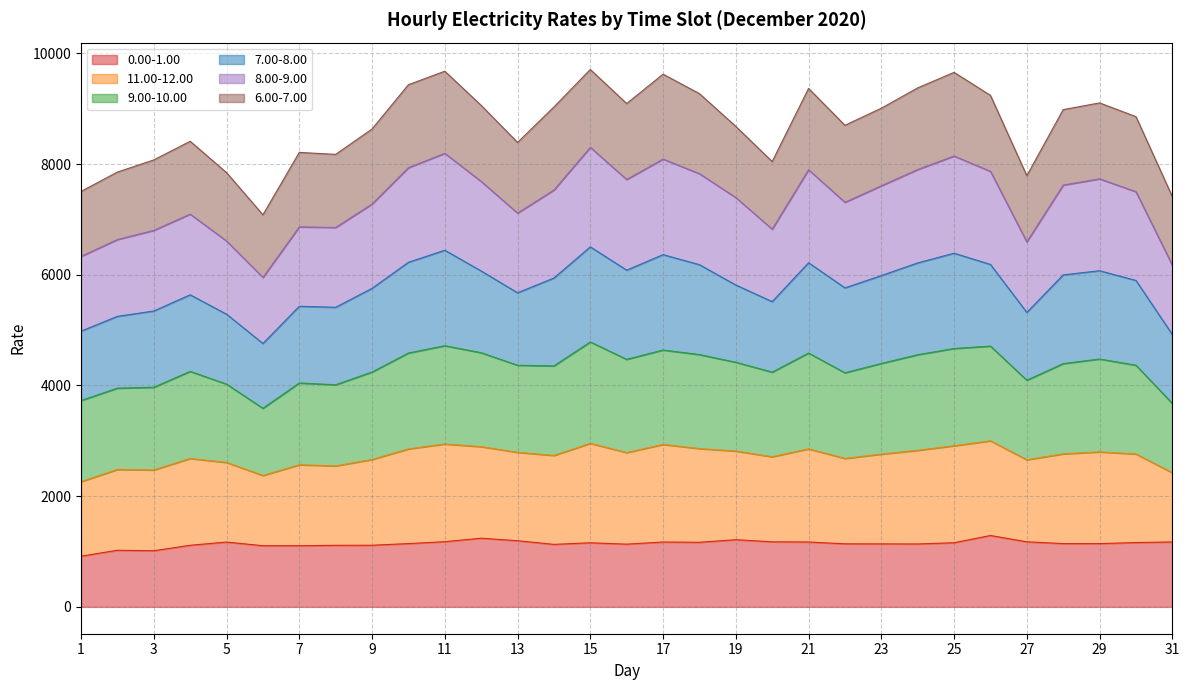

The value of 0.00-1.00 at 9 is 1778.4. True or false?

False